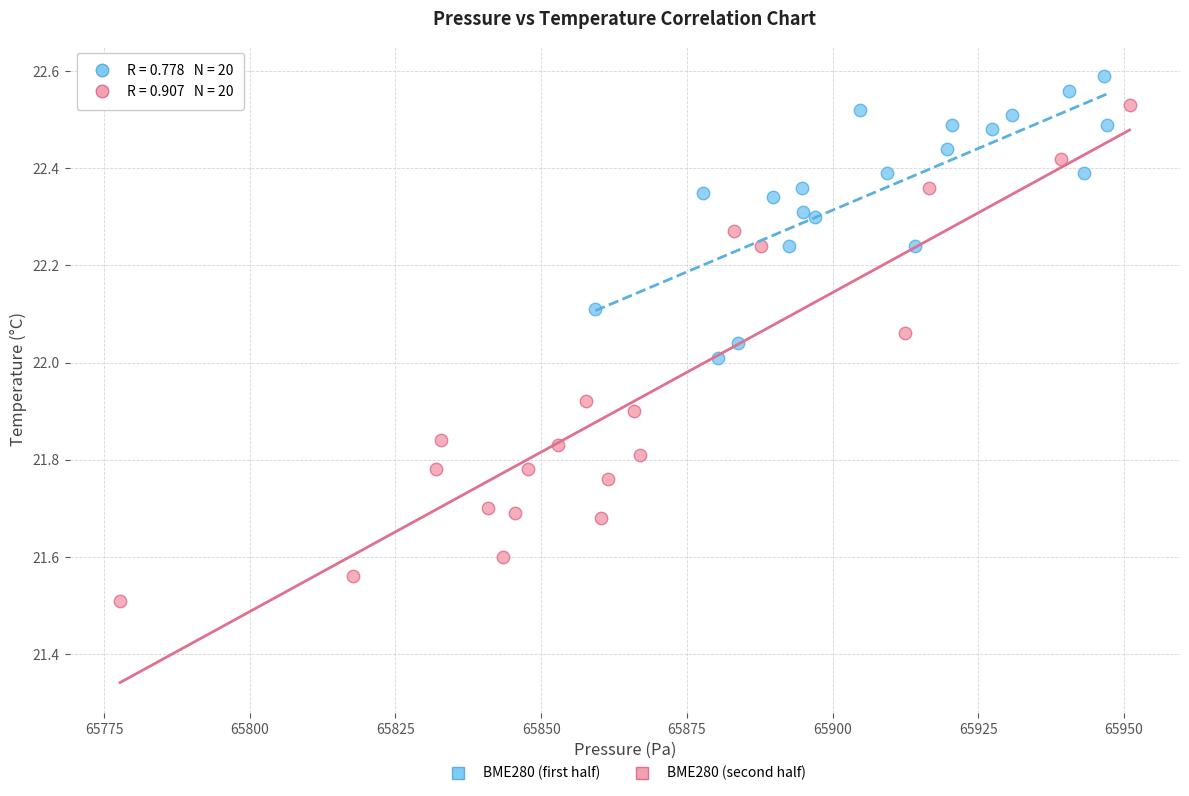

Which series reaches the maximum Y coordinate?

BME280 (first half)